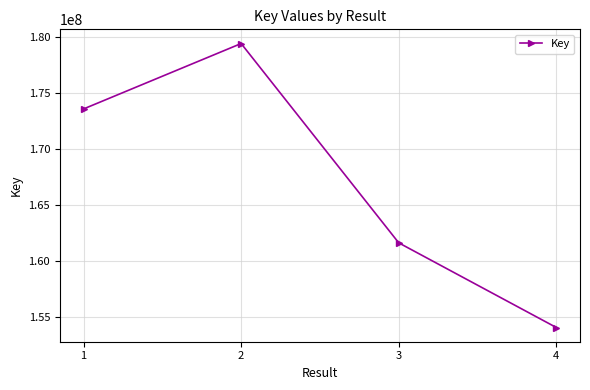

Rank the categories by value from lowest to highest.

4, 3, 1, 2